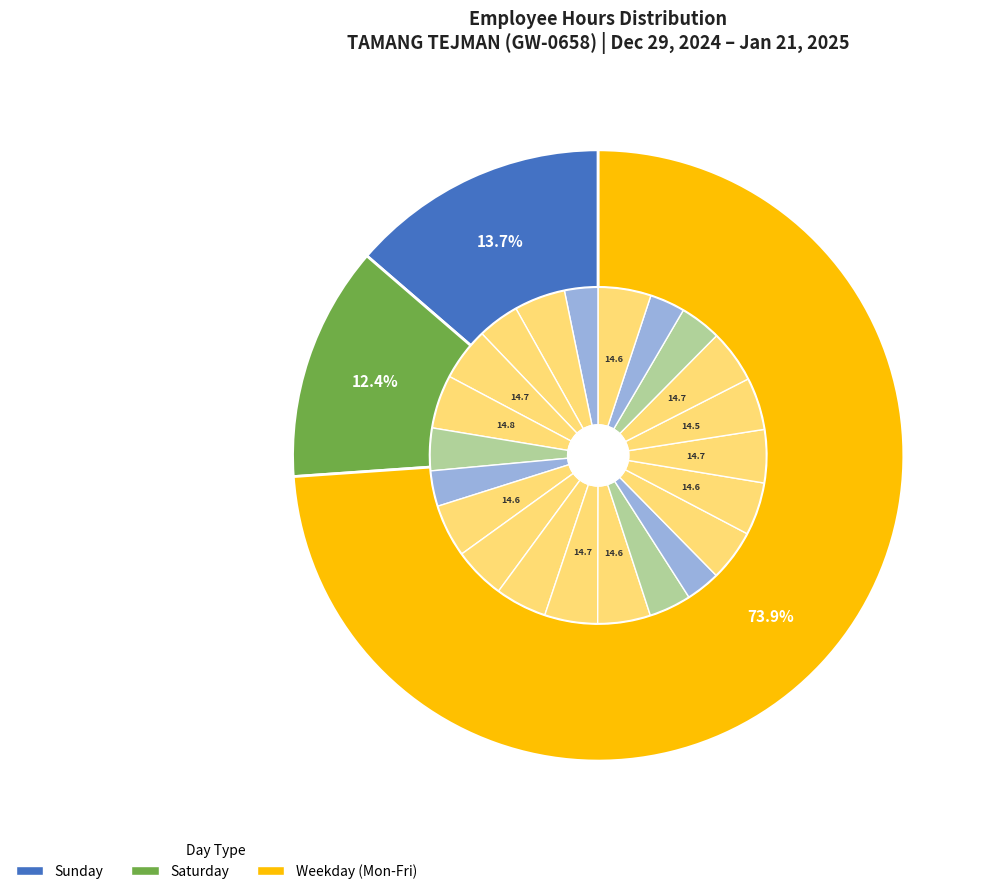

True or false: 2-Thu accounts for 16% of the total.

False